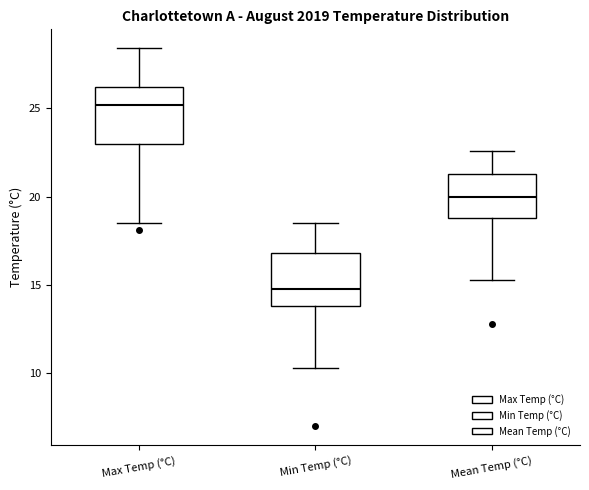

Where does the median line of the box for Mean Temp (°C) sit on the y-axis? The values are not printed on the chart, so give them approximately, as read against the axis.

20.0